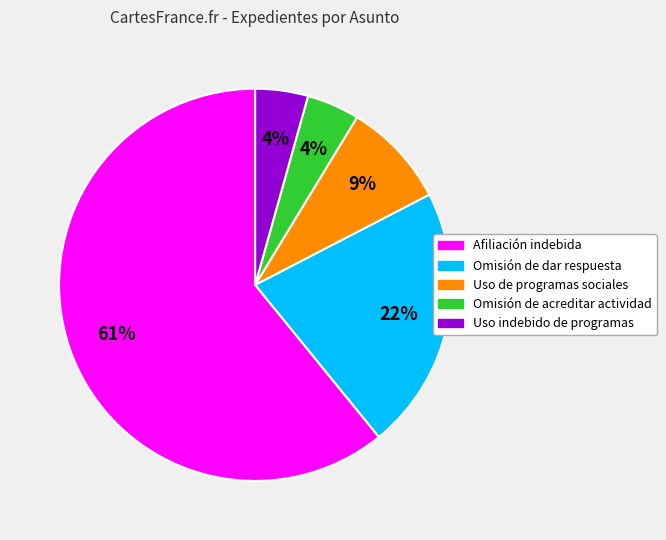

Between Uso de programas sociales and Afiliación indebida, which is larger?

Afiliación indebida